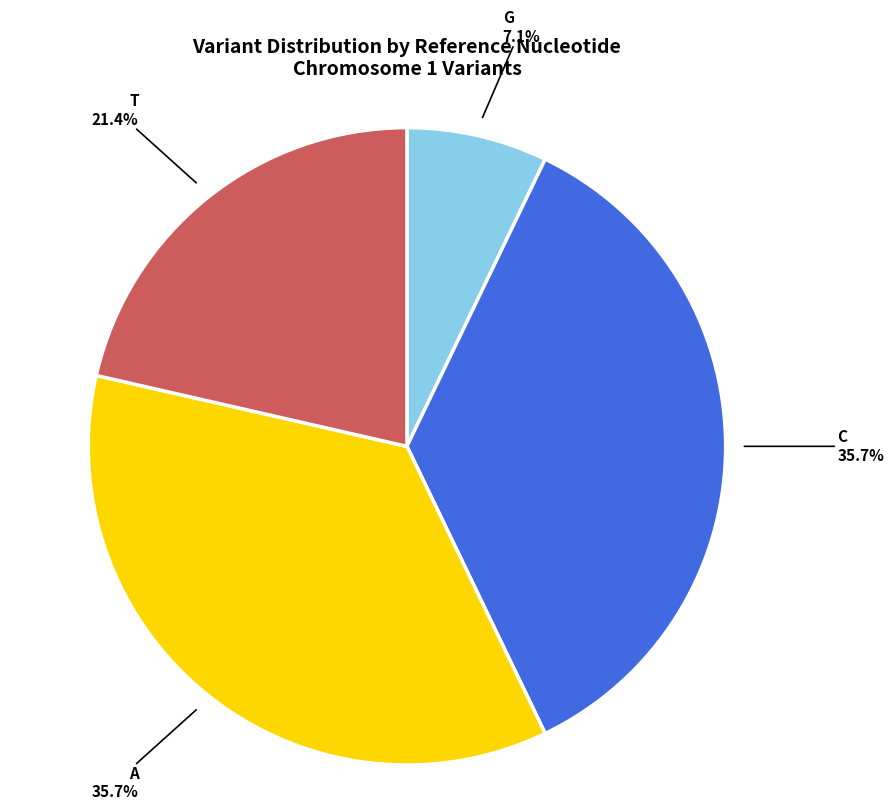

Is there a majority slice in this chart?

No